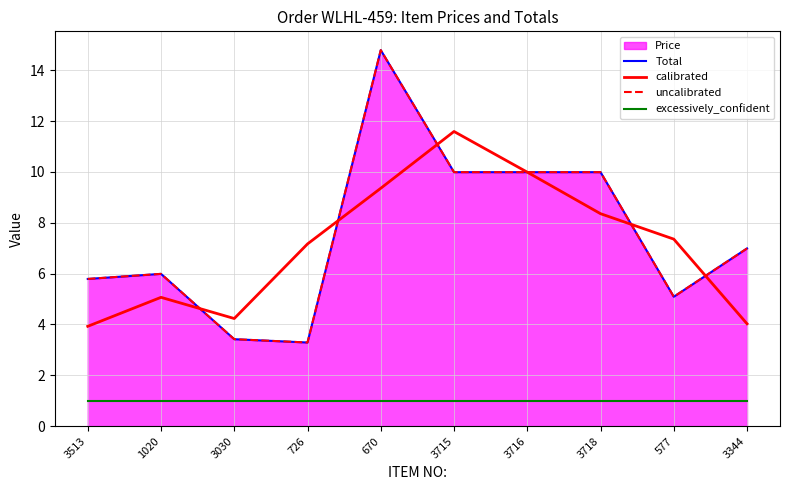

How many lines are shown in the chart?

4